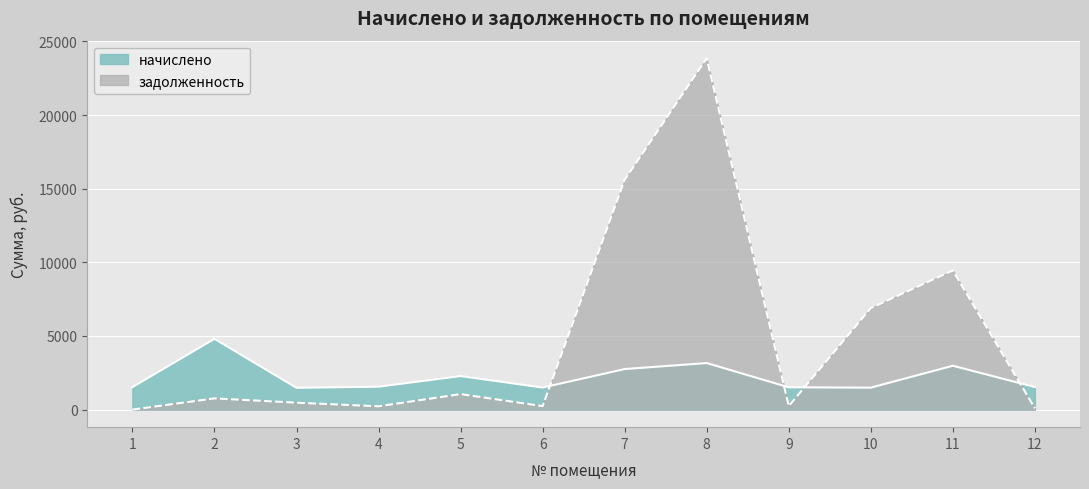

How many values in the задолженность series exceed 762?

6